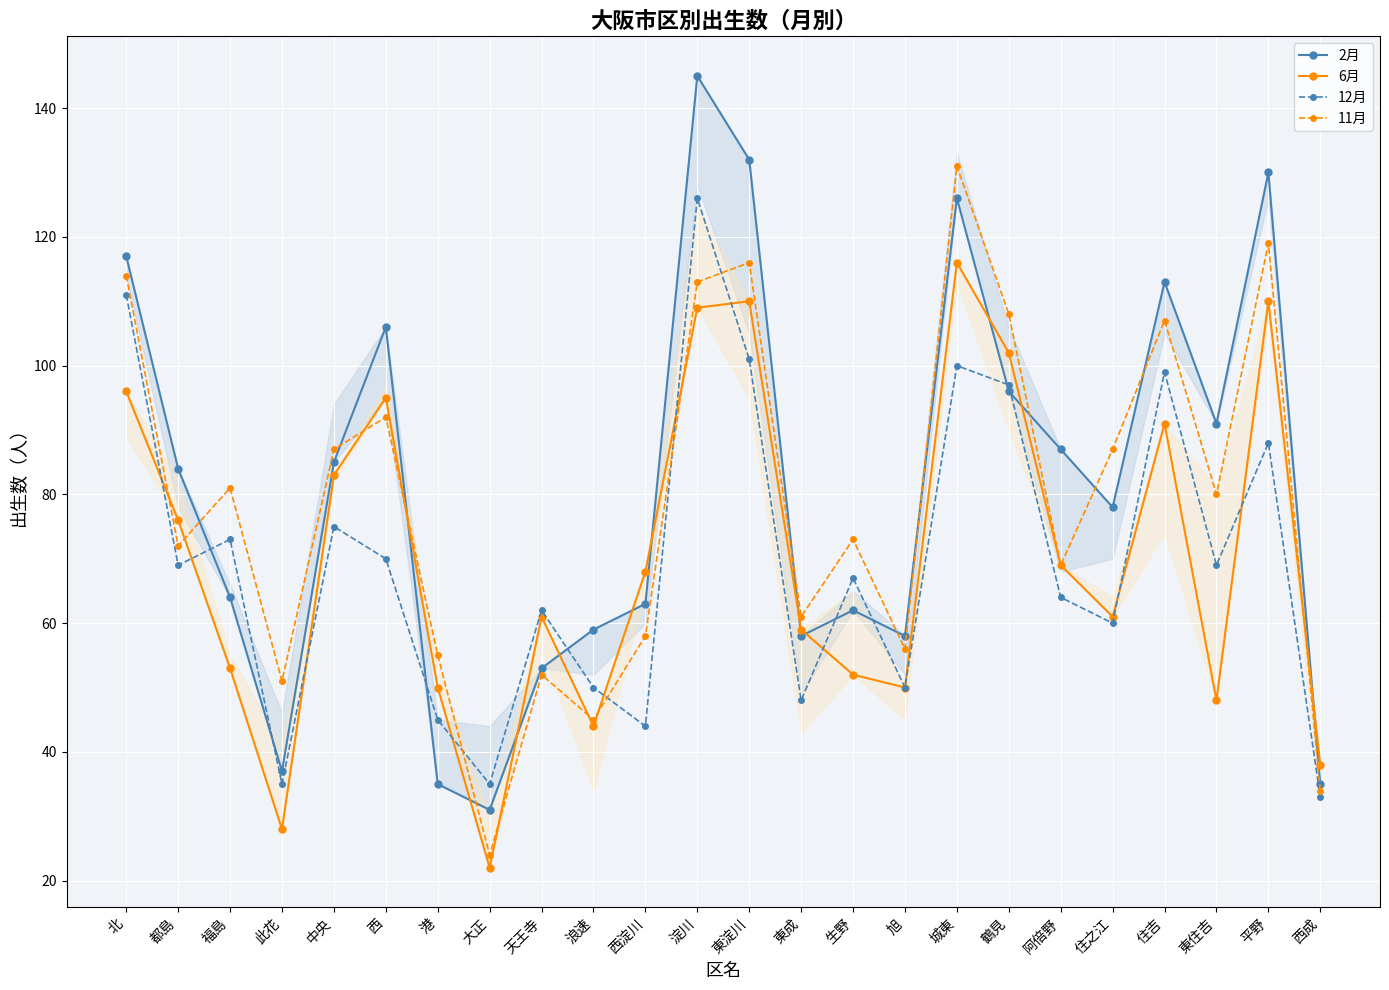

Is it true that 12月 equals 97 at 鶴見?

True